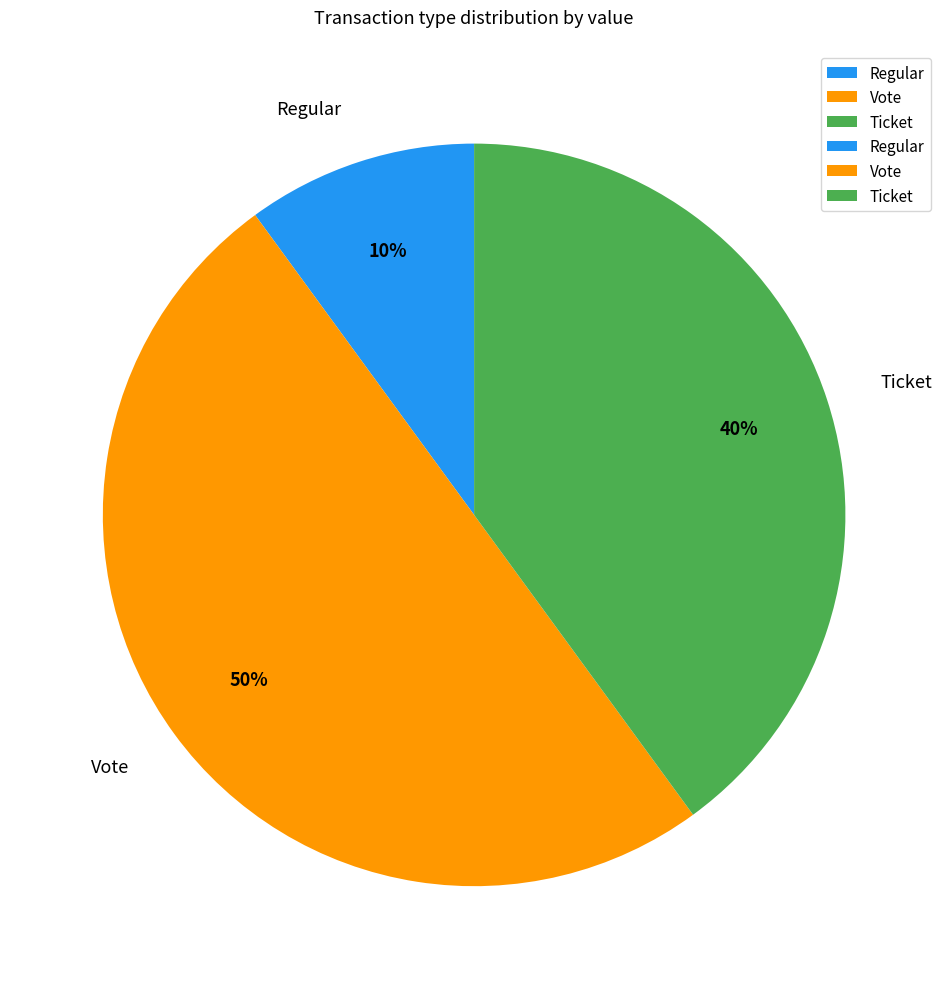

To the nearest percent, what portion does Vote represent?

50%